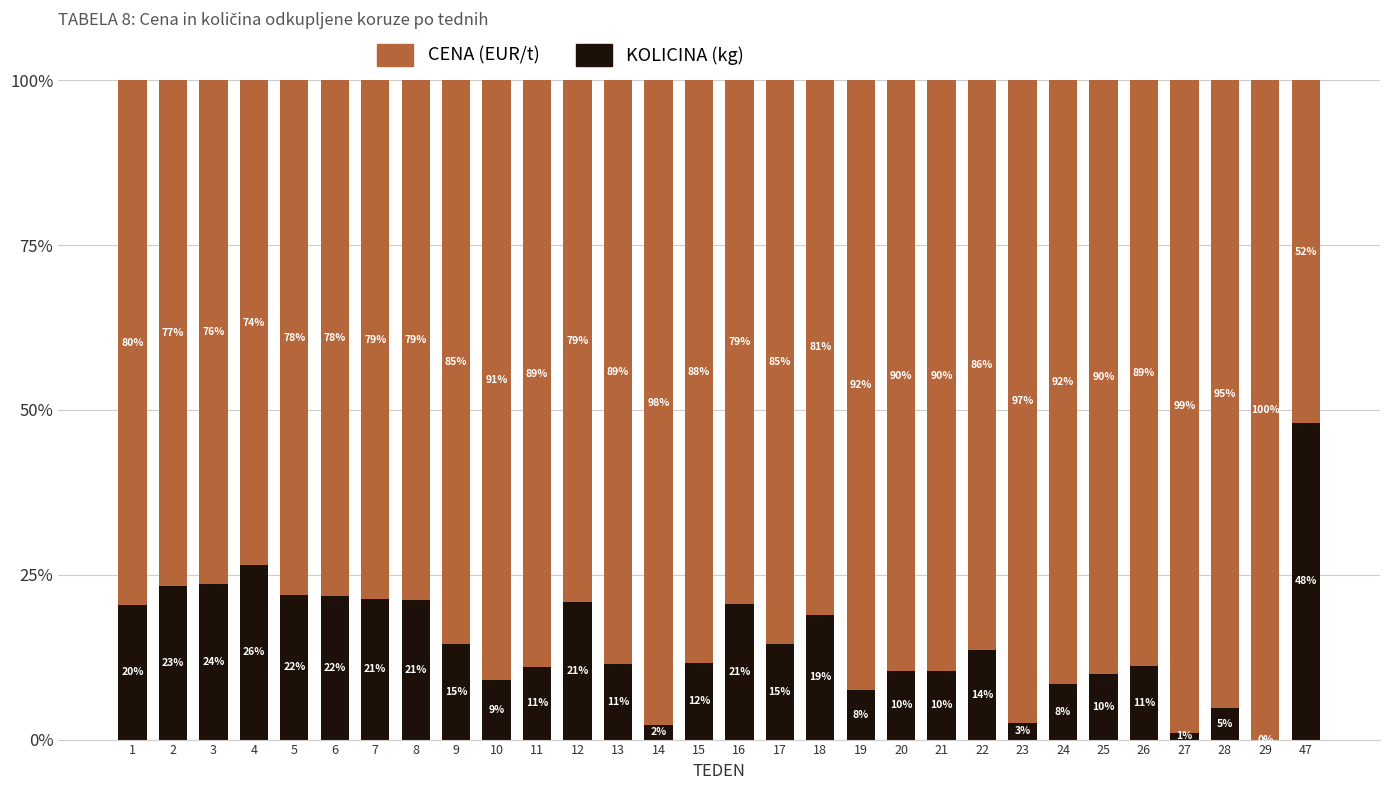

The value of CENA (EUR/t) at 4 is 0.7. True or false?

True